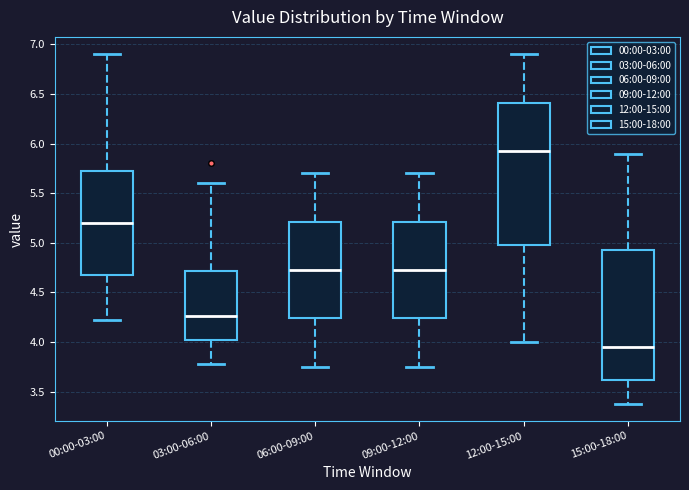

Which box has the highest median line?

12:00-15:00